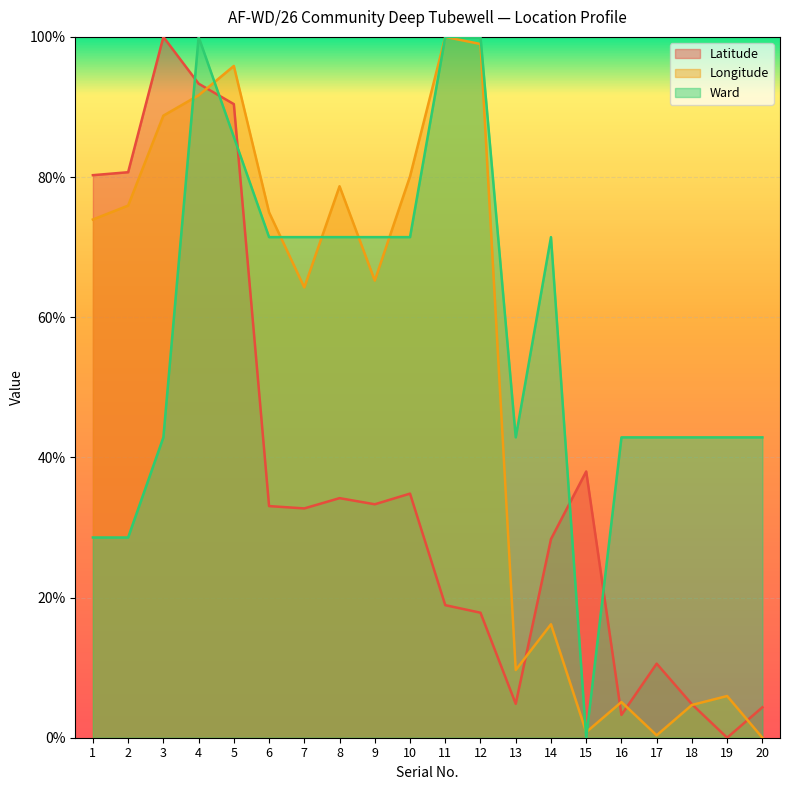

What is the total value across all series at 3?

231.6